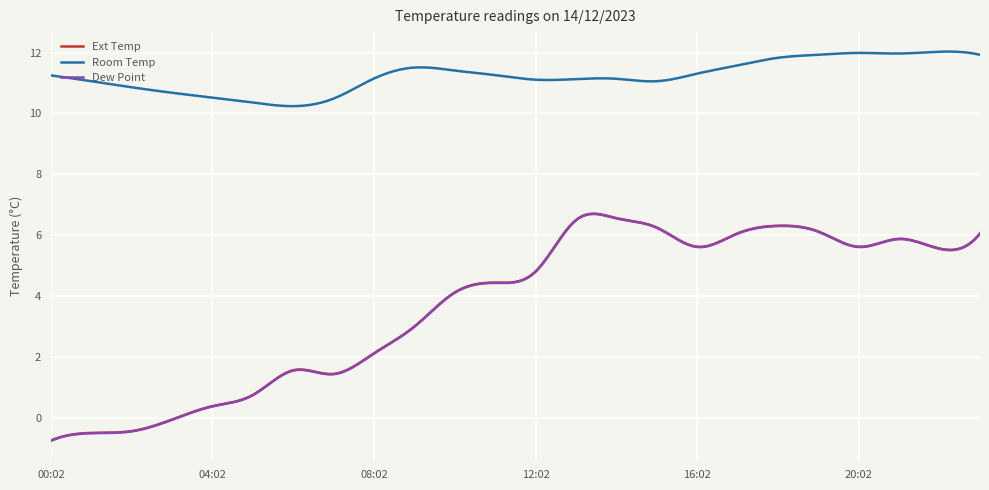

True or false: Ext Temp and Room Temp cross at least once.

False